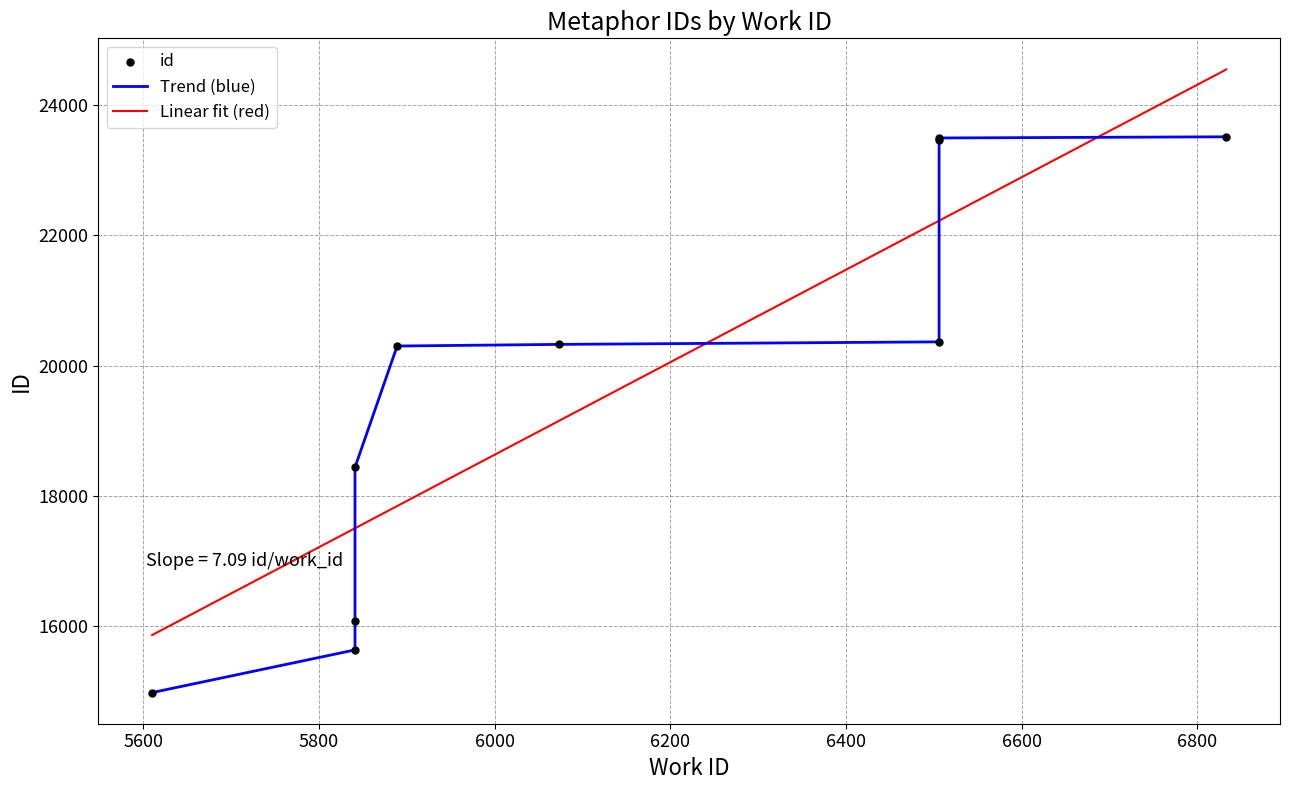

Which has a higher value, 5841 or 5841?

5841